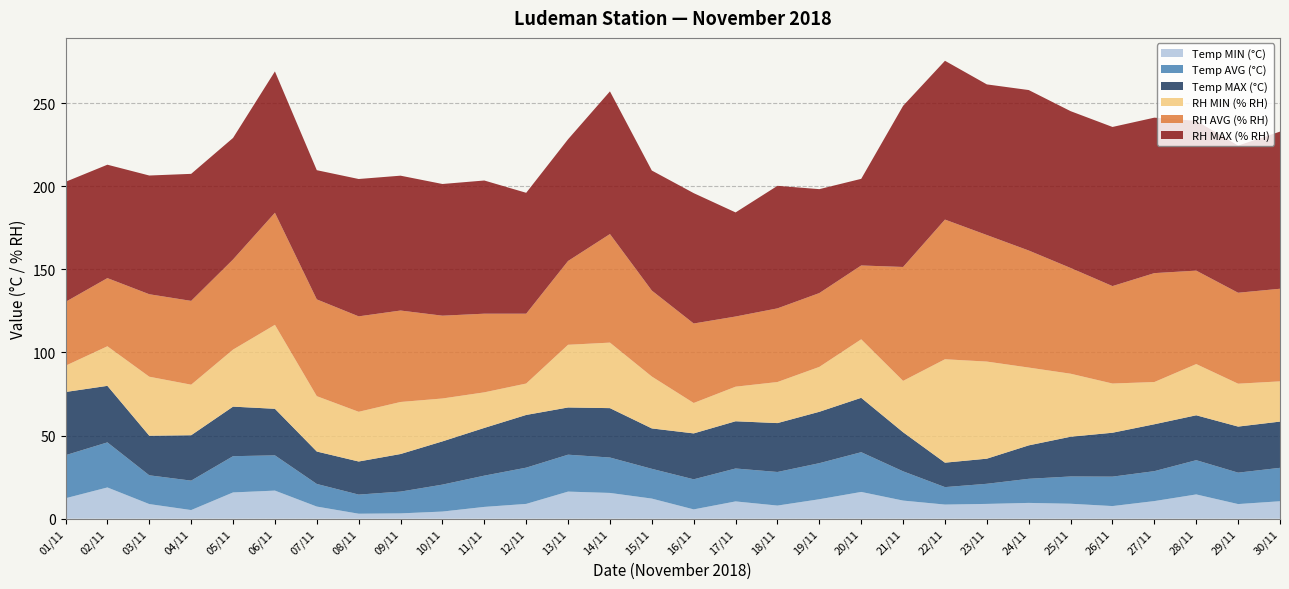

Reading right to left, extract all data points from this chart.

Temp MIN (°C): 10.5	8.8	14.6	10.6	7.6	9.0	9.5	8.9	8.5	10.9	16.1	11.7	7.9	10.4	5.6	12.1	15.5	16.3	8.9	7.1	4.3	3.2	3.0	7.3	16.9	15.8	5.2	8.8	18.8	12.3
Temp AVG (°C): 20.1	18.9	20.6	18.0	17.7	16.4	14.5	12.1	10.5	17.6	23.9	21.7	20.2	19.8	18.1	17.9	21.3	22.2	21.8	18.8	16.2	13.1	11.5	13.6	21.2	21.8	17.7	17.3	27.1	25.9
Temp MAX (°C): 27.8	27.7	27.0	28.2	26.4	23.9	20.1	15.1	14.7	23.5	32.7	30.9	29.4	28.4	27.6	24.3	29.7	28.4	31.7	28.7	26.0	22.6	19.9	19.5	28.0	29.8	27.3	23.8	34.0	38.0
RH MIN (% RH): 24.2	25.8	30.8	25.4	29.6	37.9	46.8	58.4	62.2	30.9	35.2	27.0	24.7	20.8	18.3	31.2	39.4	37.7	18.9	21.4	25.8	31.3	29.9	33.3	50.5	34.3	30.4	35.5	23.8	15.8
RH AVG (% RH): 55.7	54.7	56.2	65.5	58.6	63.6	70.4	76.1	84.0	68.5	44.4	44.4	44.3	42.2	47.8	51.7	65.3	50.4	42.0	47.3	49.8	55.0	57.4	58.2	67.4	54.2	50.4	49.6	41.0	38.4
RH MAX (% RH): 94.5	88.5	90.1	93.5	95.7	94.3	96.5	90.6	95.5	96.9	52.1	62.5	73.7	62.6	78.4	72.2	85.8	73.2	72.7	80.1	79.2	81.1	82.6	77.7	85.0	73.1	76.4	71.4	68.2	72.2